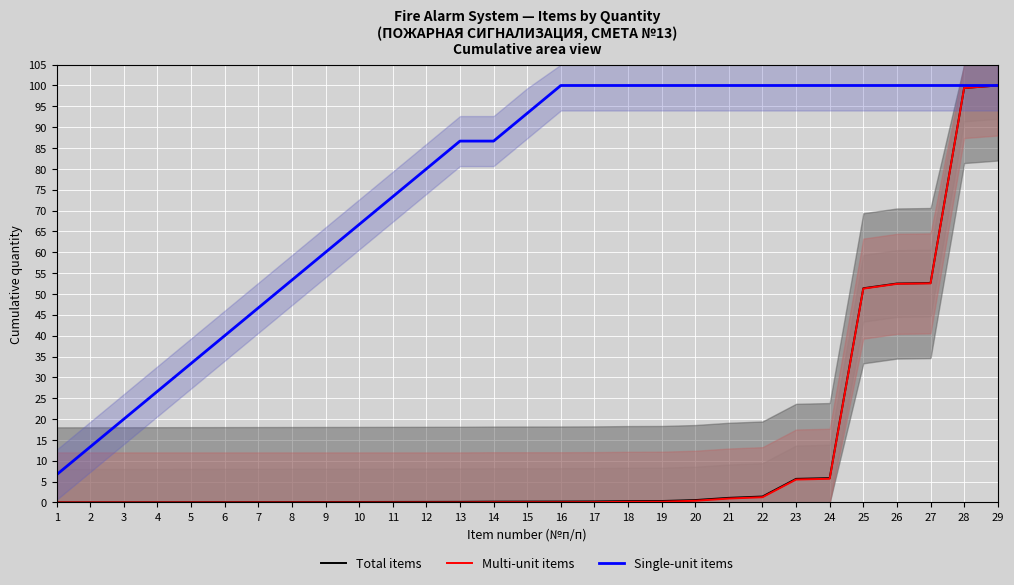

What is the total value across all series at 25?

202.6